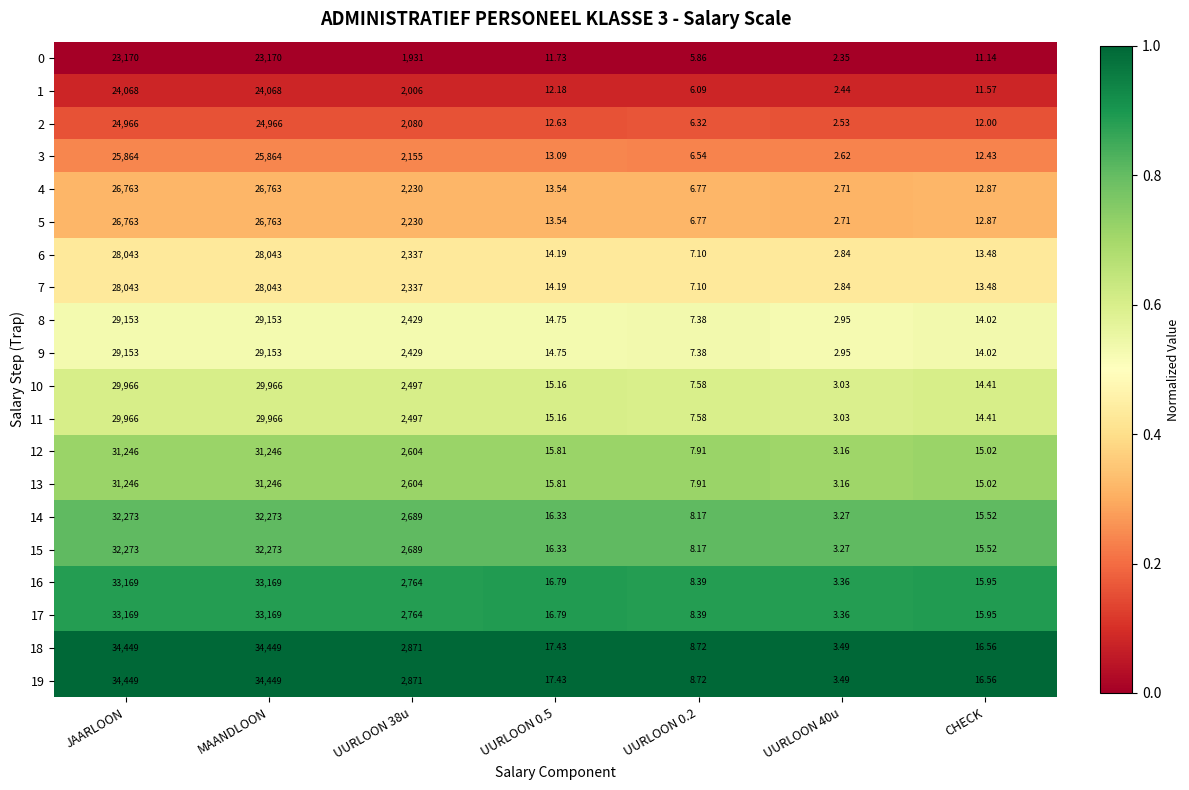

Where does the 12 series first go above 15?

JAARLOON